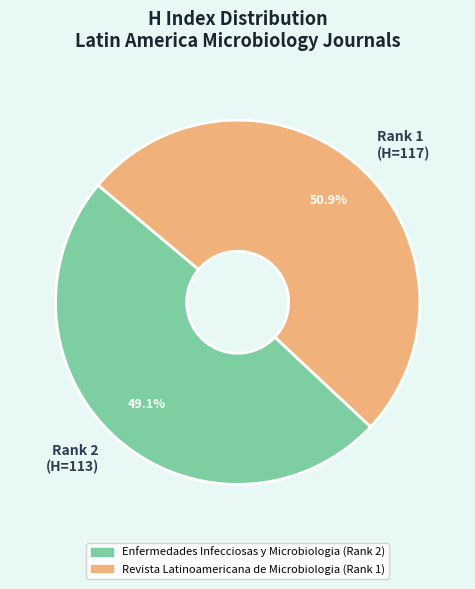

How much of the chart is everything except Rank 2 (H=113)?

50.9%